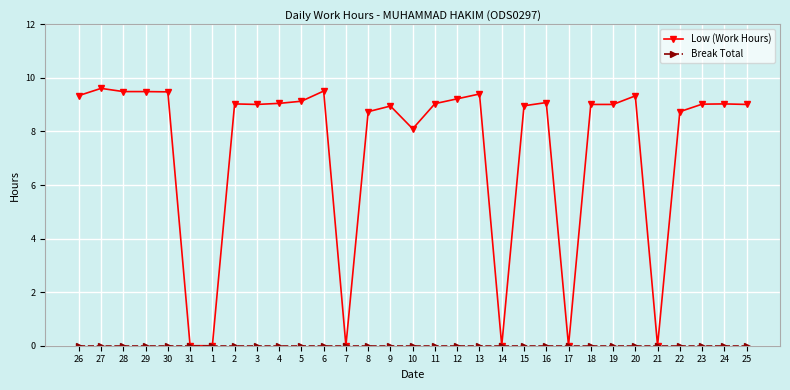

What is the spread (max minus min) of values at 19?

9.0